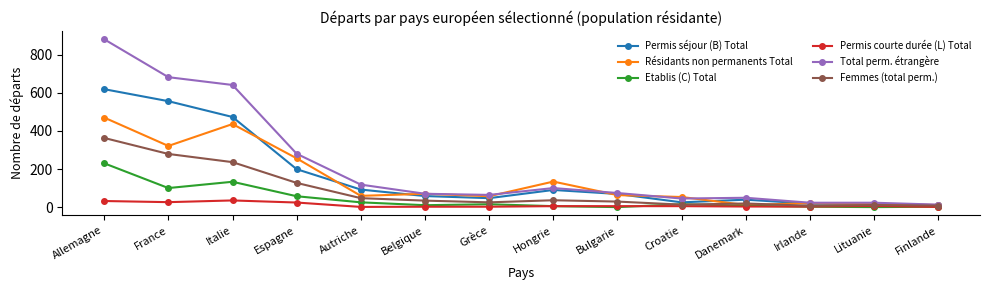

Is it true that Total perm. étrangère equals 23 at Lituanie?

True